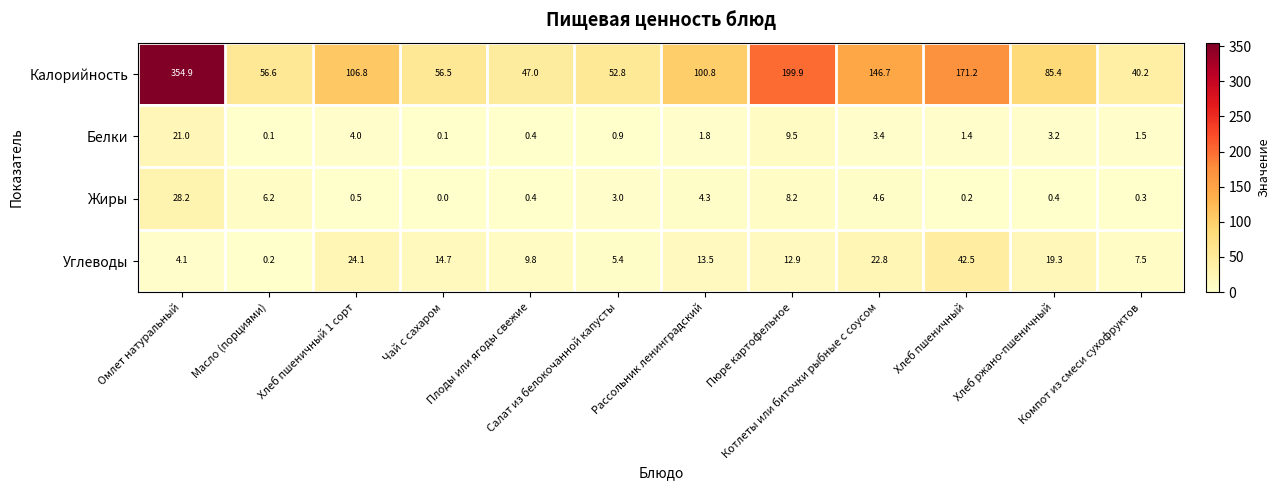

Which series has the largest range (max minus min)?

Калорийность